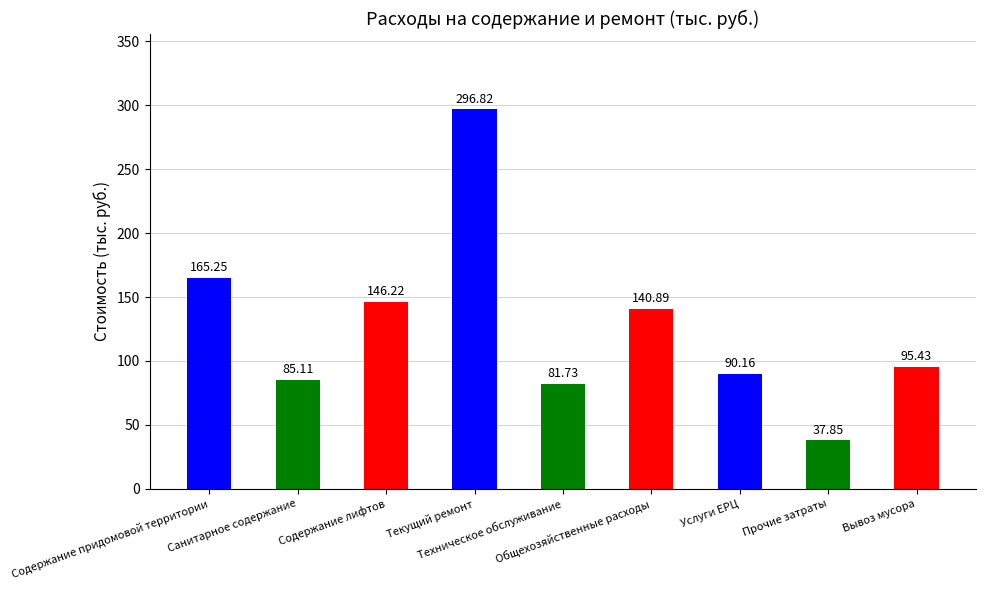

What is the label of the 6th bar from the left?

Общехозяйственные расходы